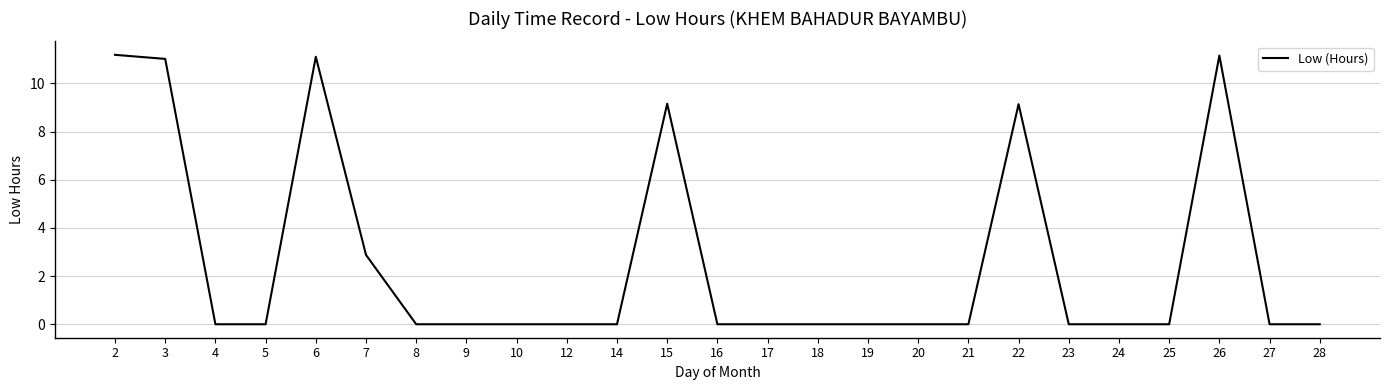

What is the average value?

2.6